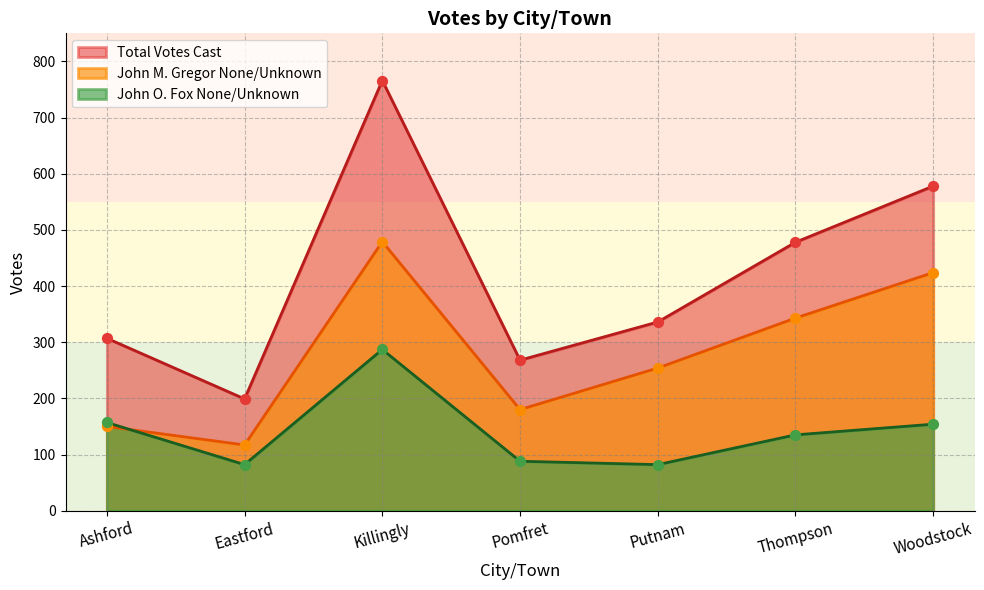

Is the value of John O. Fox None/Unknown at Woodstock greater than the value of Total Votes Cast at Putnam?

No